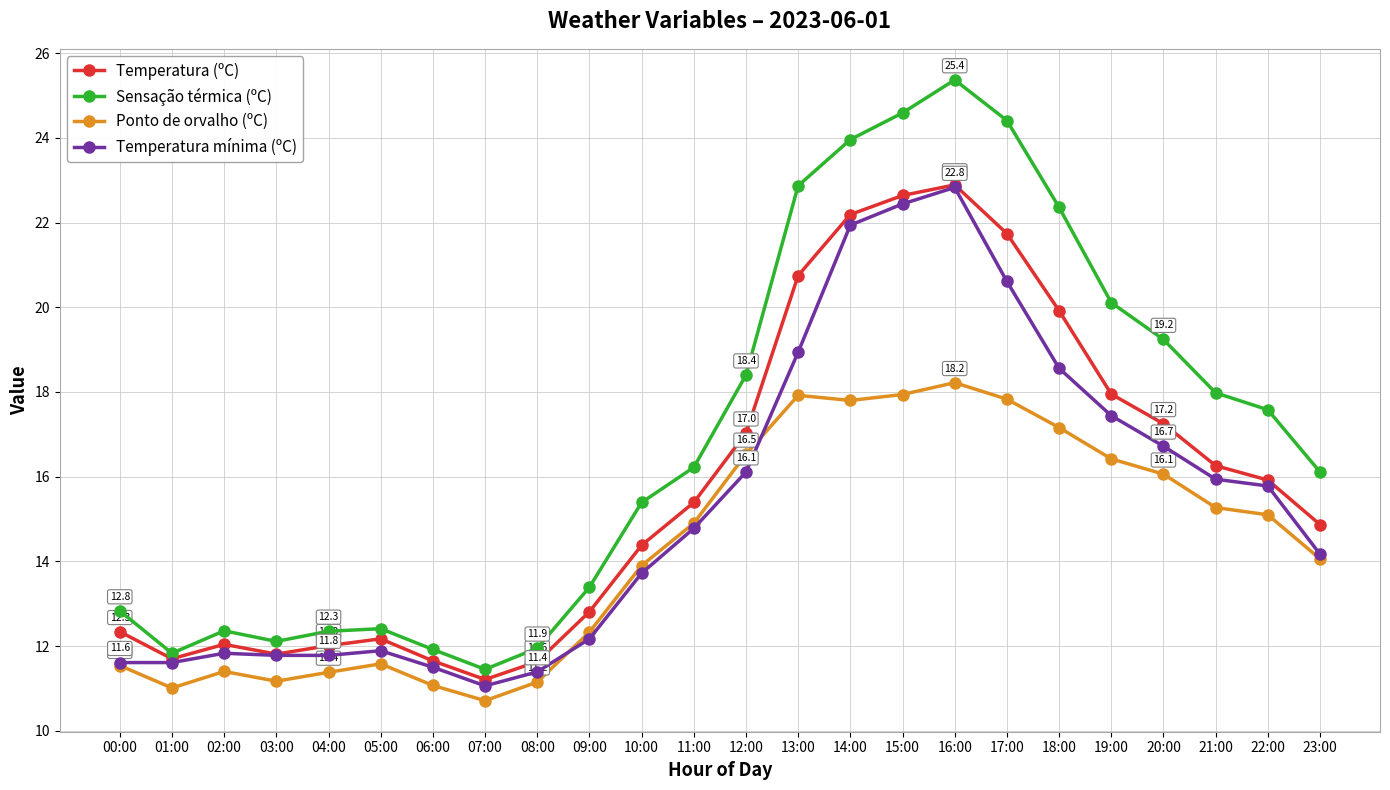

What are all the series names shown in the legend?

Temperatura (ºC), Sensação térmica (ºC), Ponto de orvalho (ºC), Temperatura mínima (ºC)